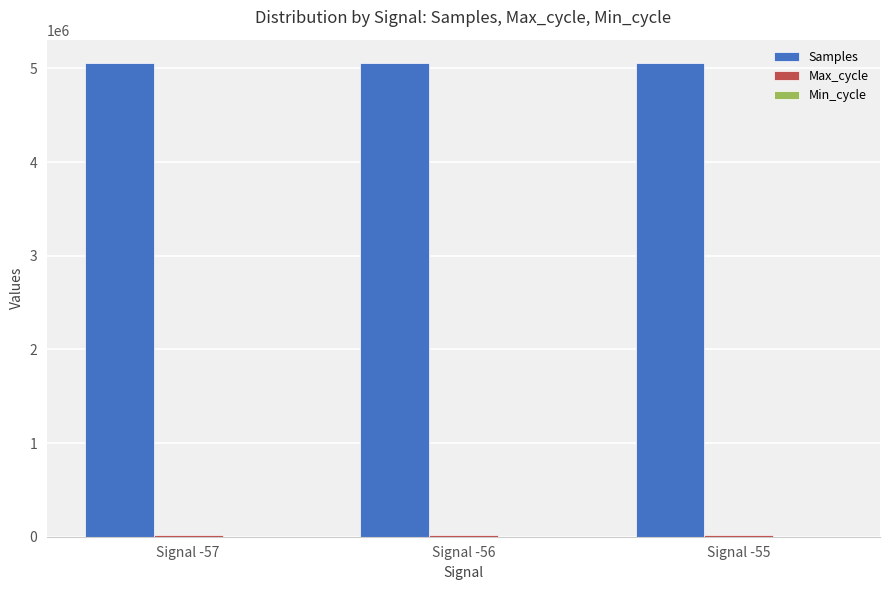

The value of Samples at Signal -57 is 5053555. True or false?

True